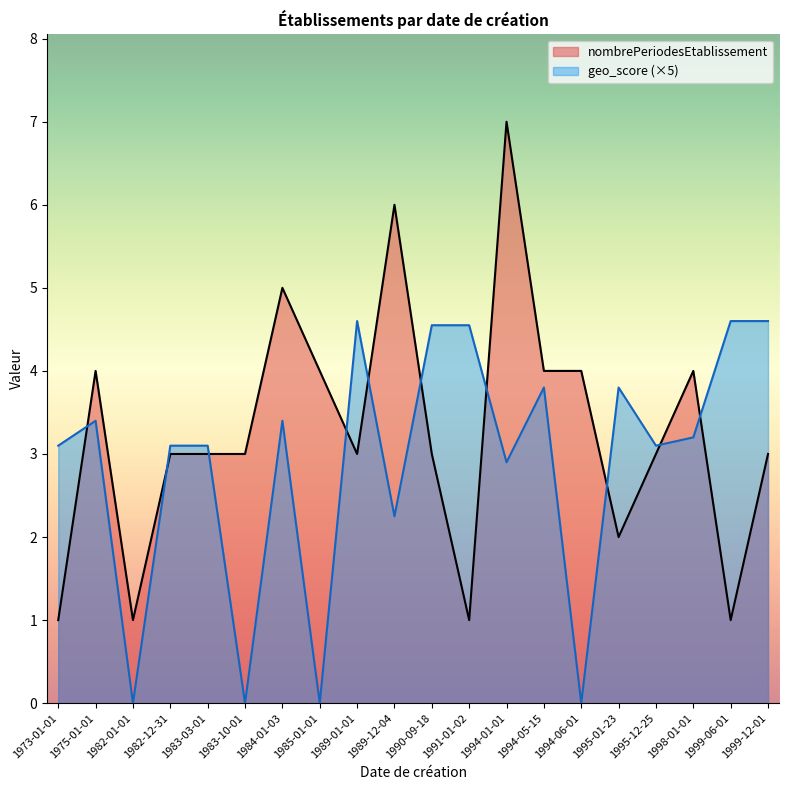

Rank the series by their maximum value, from lowest to highest.

geo_score, nombrePeriodesEtablissement